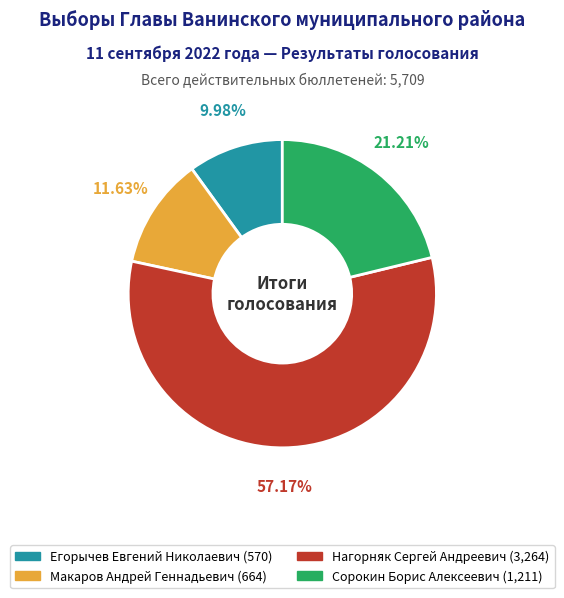

To the nearest percent, what is the difference between the Нагорняк Сергей Андреевич and Макаров Андрей Геннадьевич slice percentages?

46%